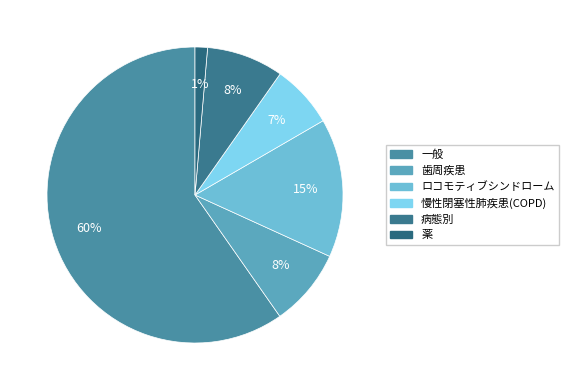

To the nearest percent, what is the difference between the 薬 and 病態別 slice percentages?

7%